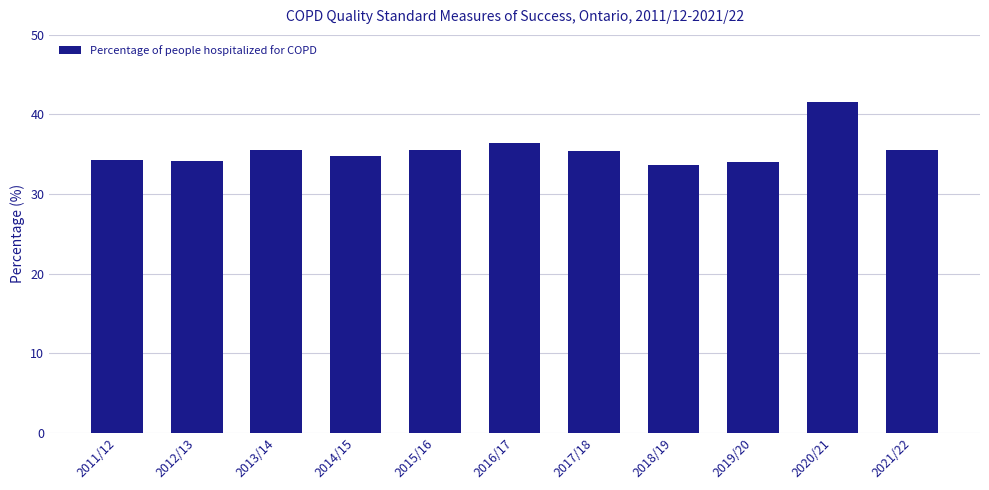

Where does the data first go above 35?

2013/14